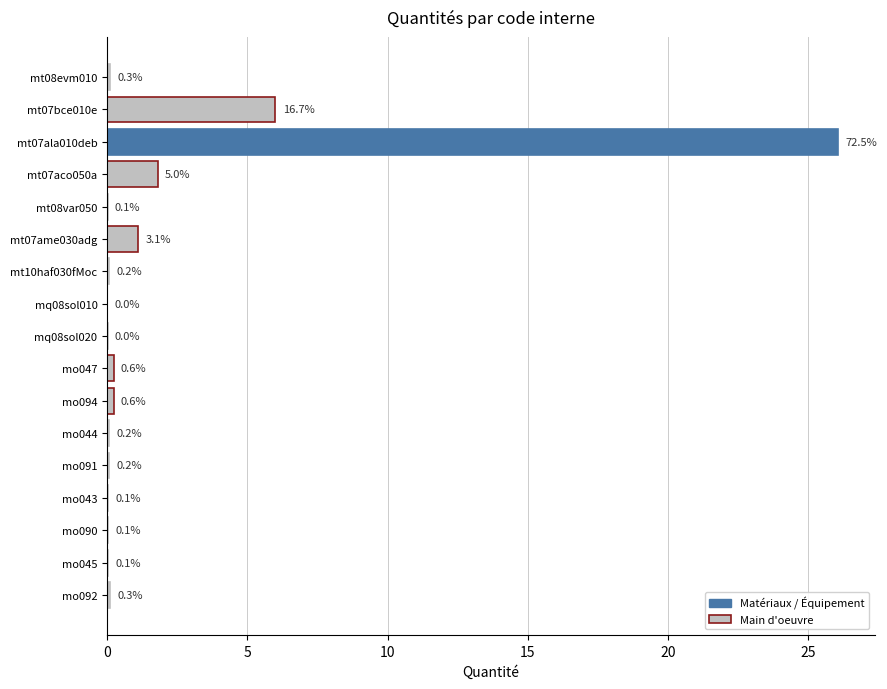

How many data points does each series have?

17